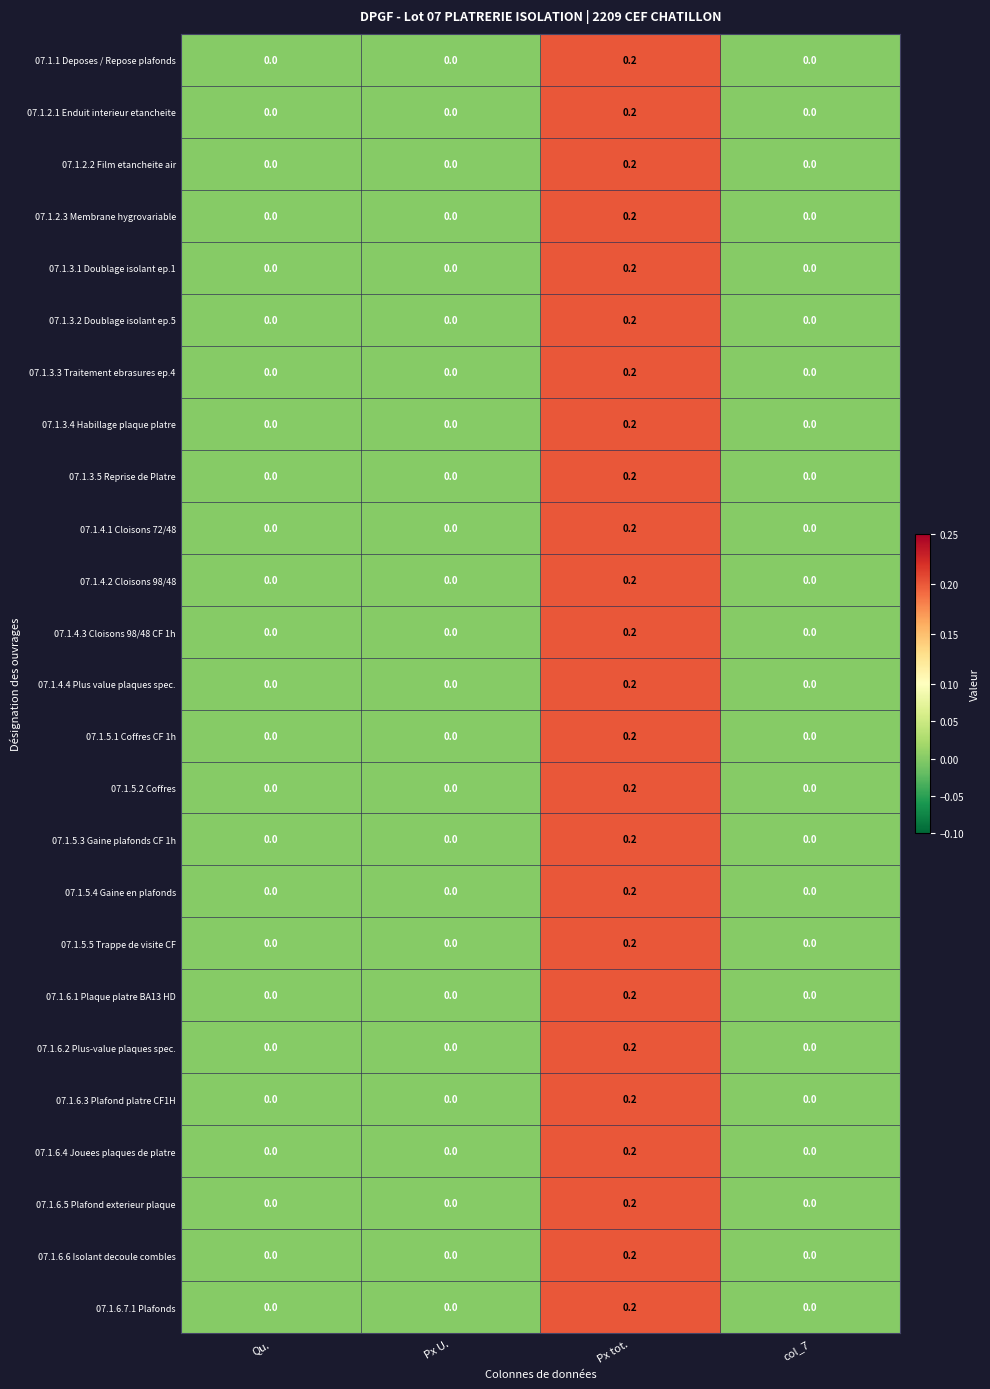

Count the 07.1.6.2 Plus-value plaques spec. values in the range 0 to 1.

4